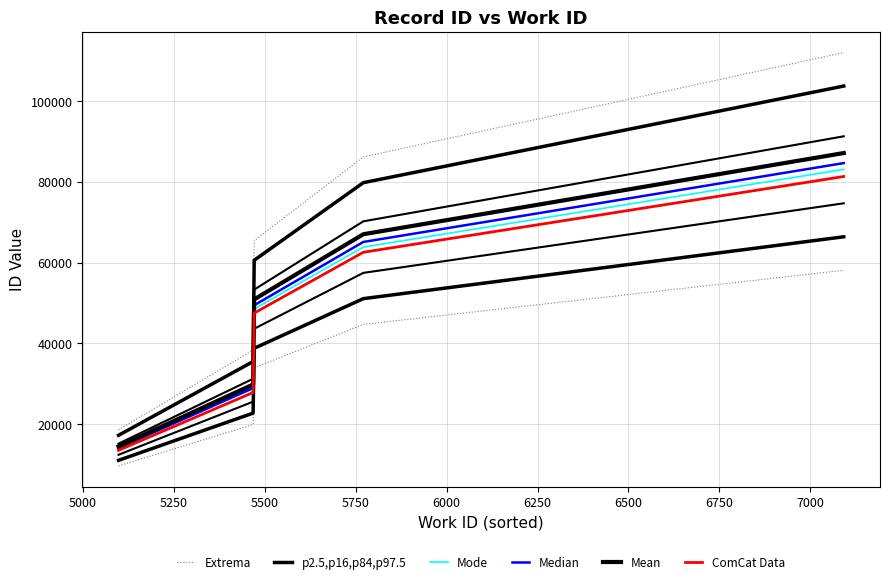

What is the difference between the p2.5,p16,p84,p97.5 values at 5250 and 5750?

43172.5